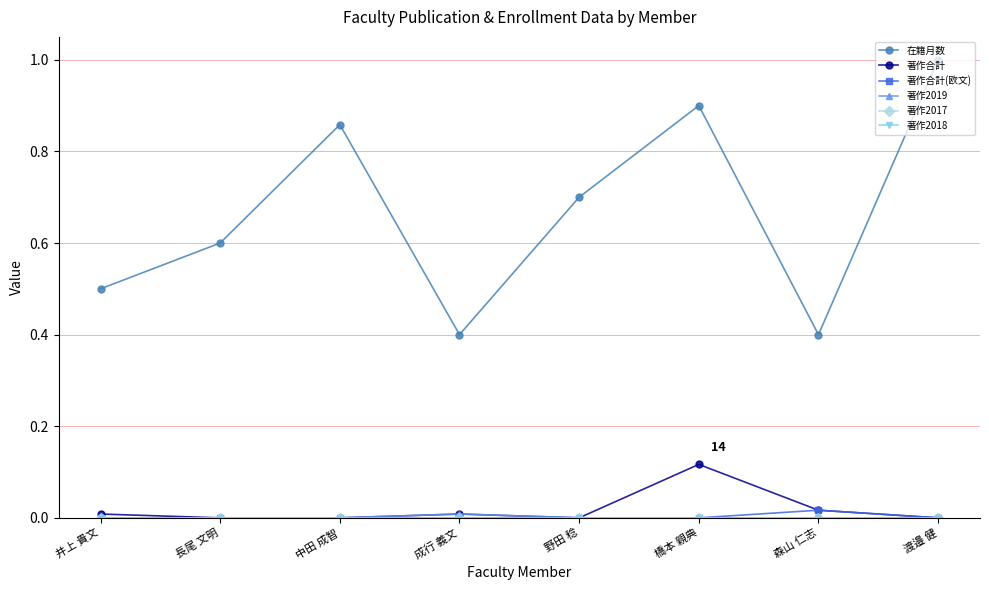

Is this an area chart (filled region under the line)?

No